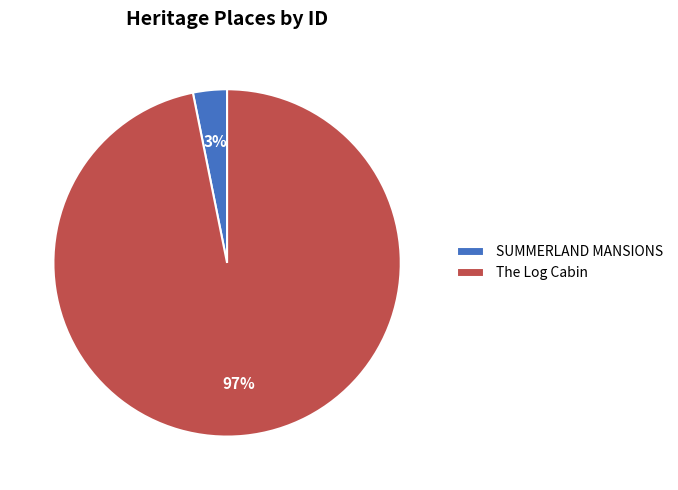

Count the number of slices in the pie.

2